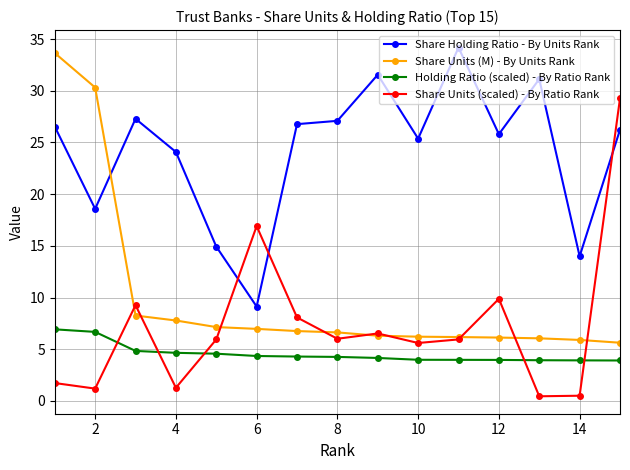

True or false: Share Holding Ratio - By Units Rank has more than 0 interior local peaks.

True